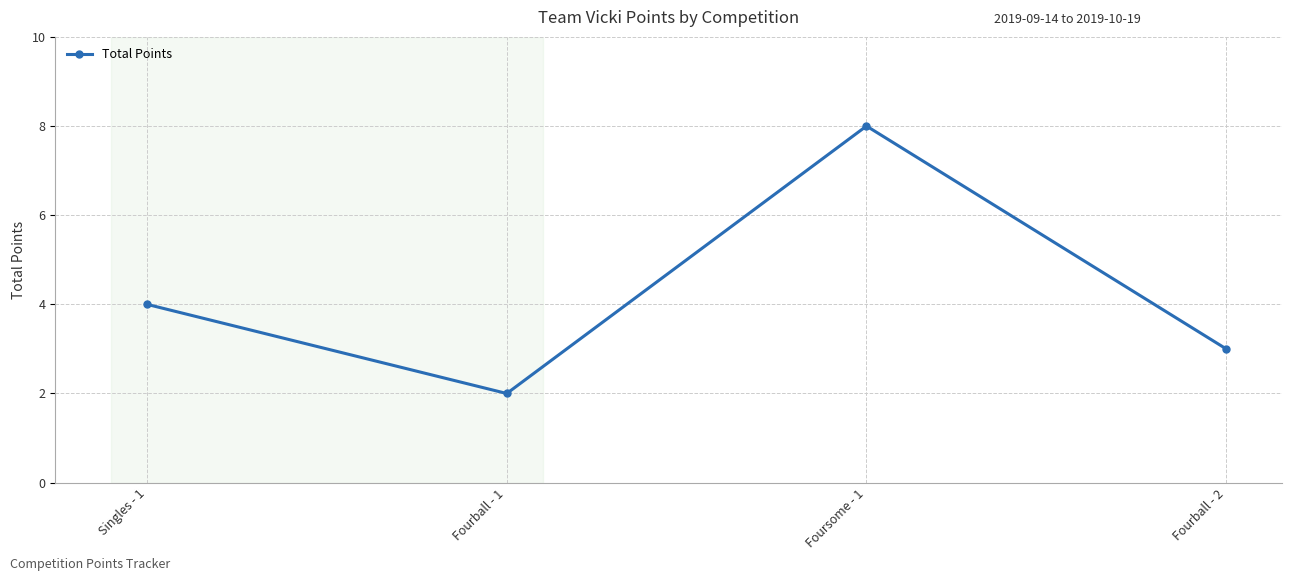

The value at Fourball - 1 is 2. True or false?

True